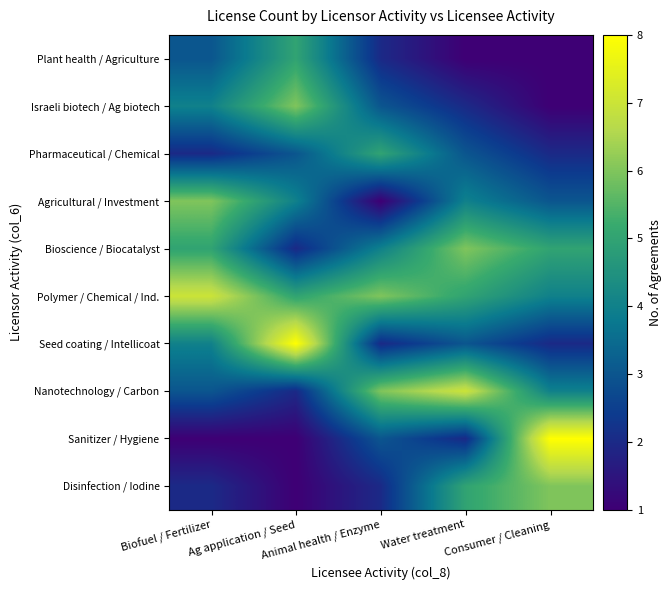

At Animal health / Enzyme, list the series in order from smallest to largest.

Agricultural / Investment, Plant health / Agriculture, Seed coating / Intellicoat, Disinfection / Iodine, Israeli biotech / Ag biotech, Sanitizer / Hygiene, Bioscience / Biocatalyst, Pharmaceutical / Chemical, Polymer / Chemical / Ind., Nanotechnology / Carbon